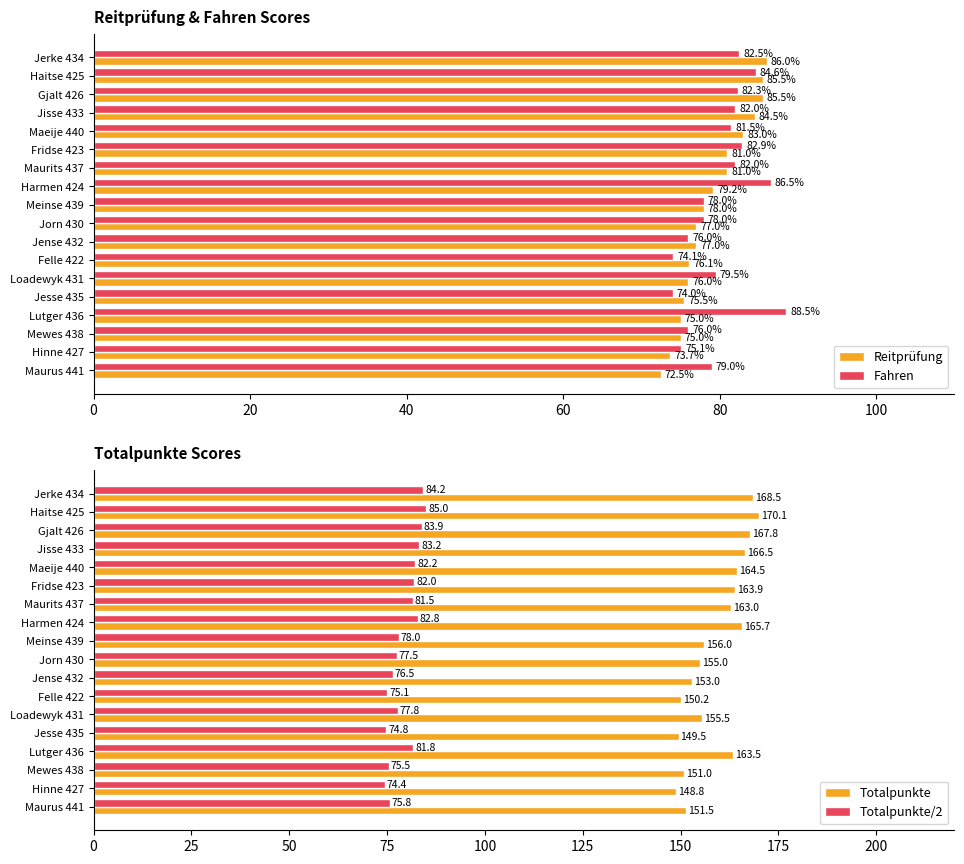

The value of Totalpunkte/2 at Loadewyk 431 is 49.3. True or false?

False